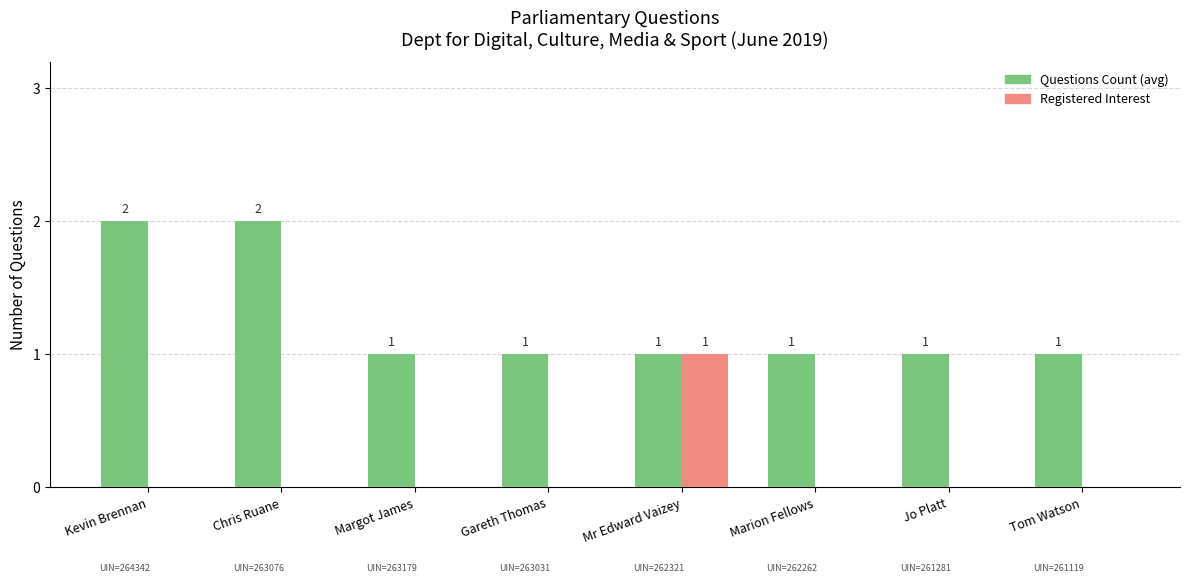

How many series are shown in this chart?

2